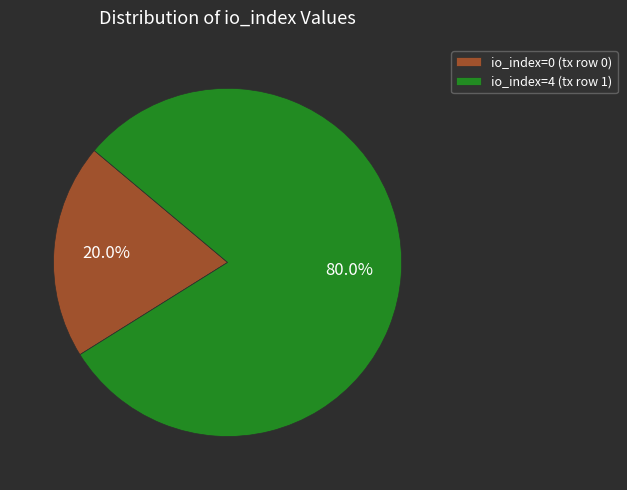

Count the number of slices in the pie.

2